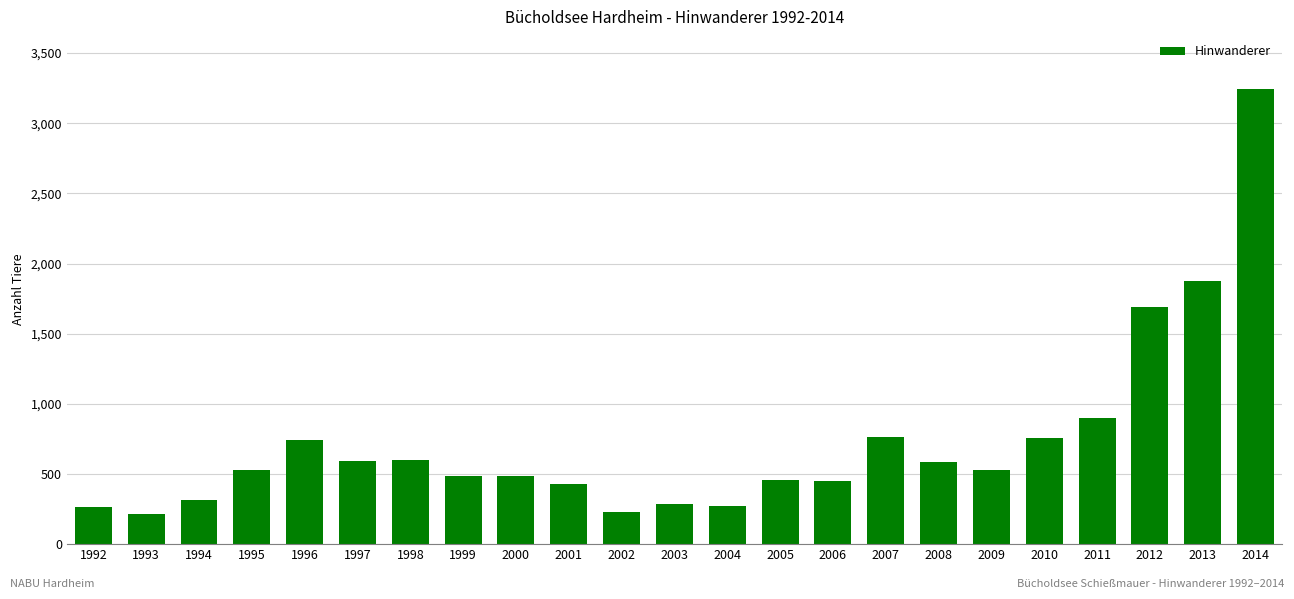

How many series are shown in this chart?

1